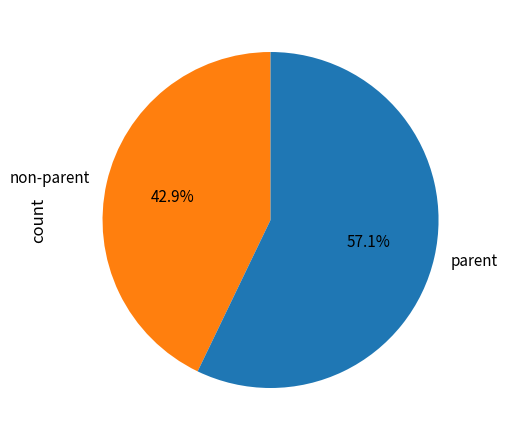

How many segments does this pie chart have?

2